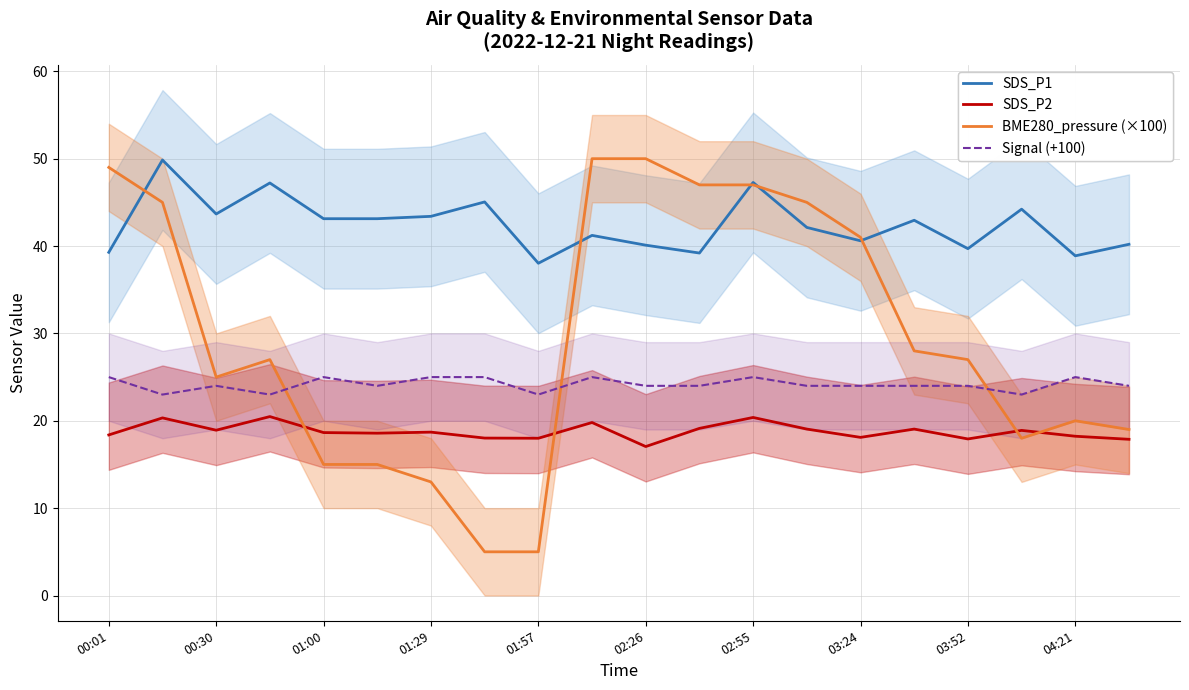

The value of SDS_P2 at 00:01 is 18.4. True or false?

True